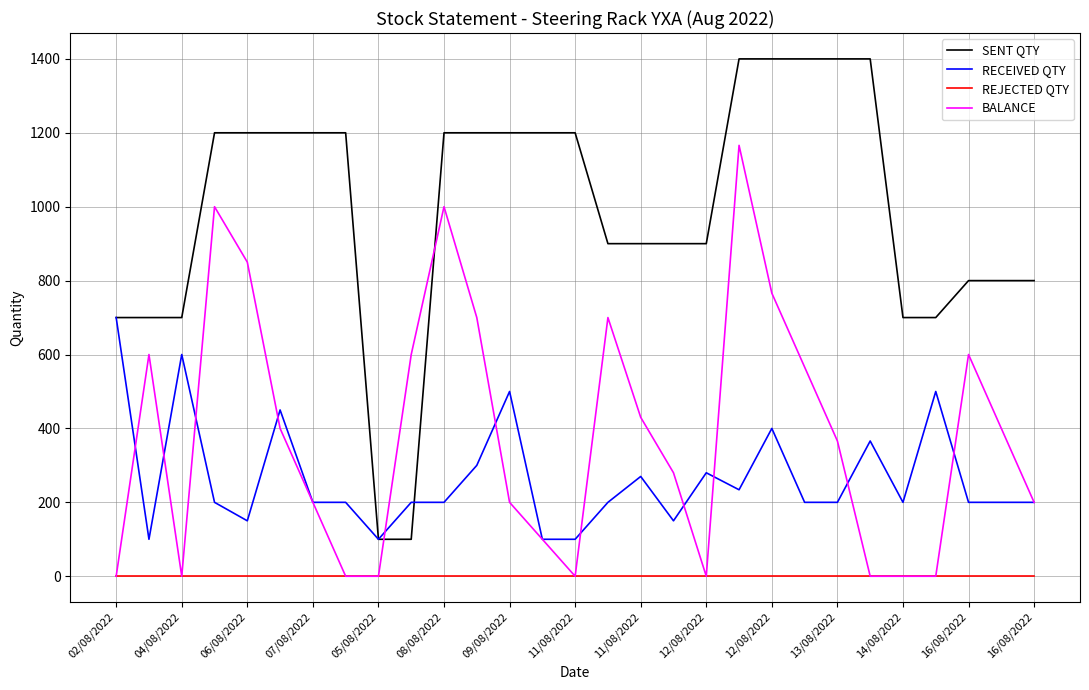

What is the greatest value displayed?

1400